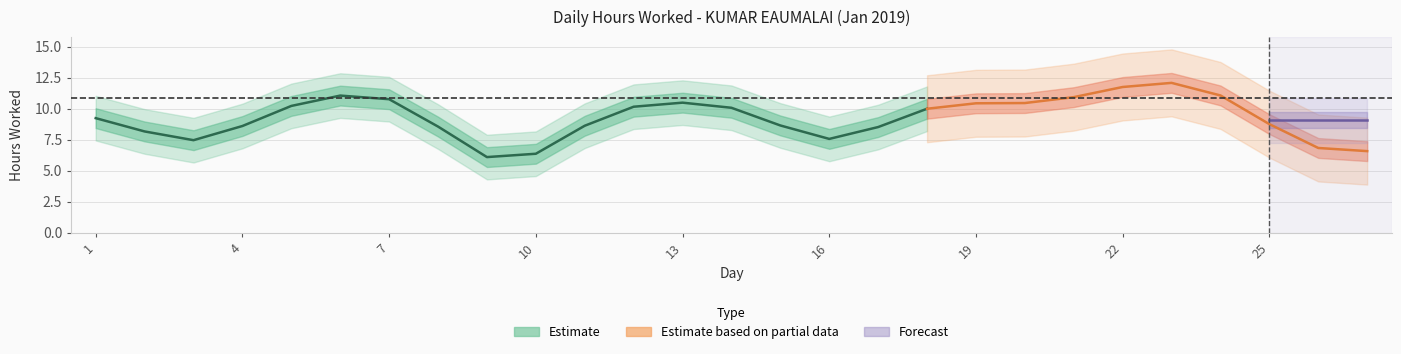

What value does the data have at 21?

11.2